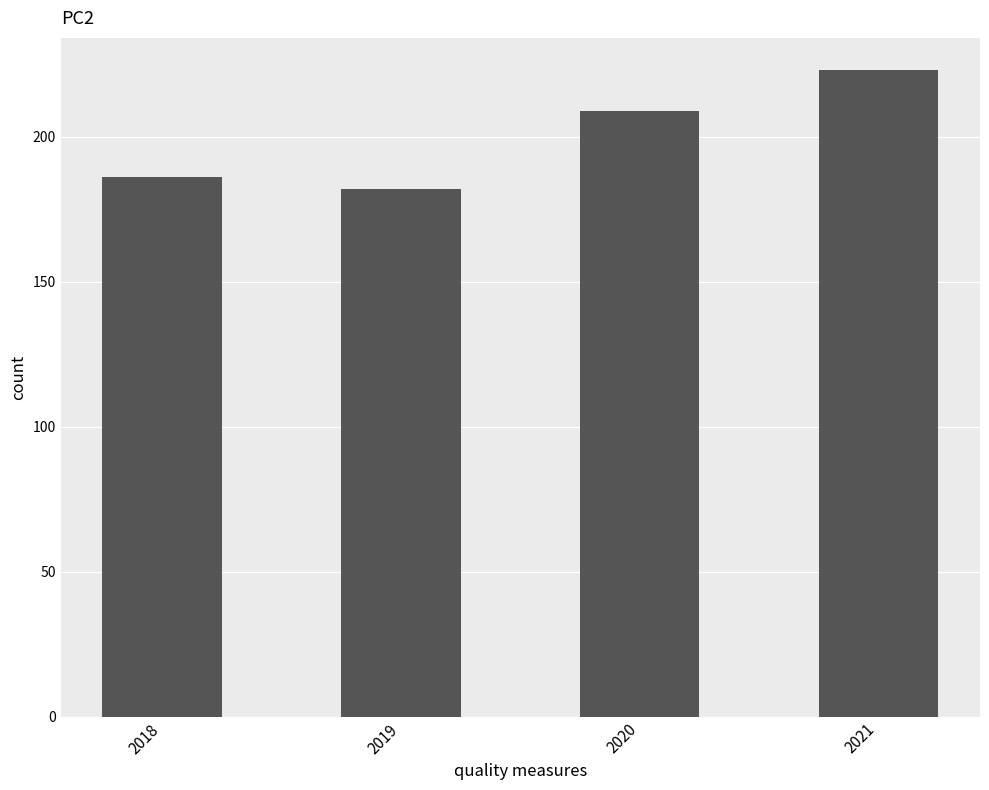

What is the greatest value displayed?

223